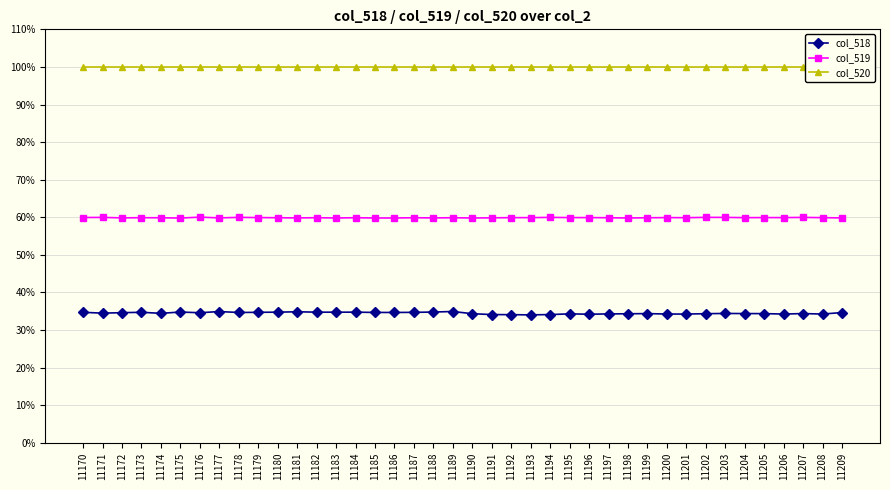

What is the difference between the highest and lowest values at 11176?

65.4